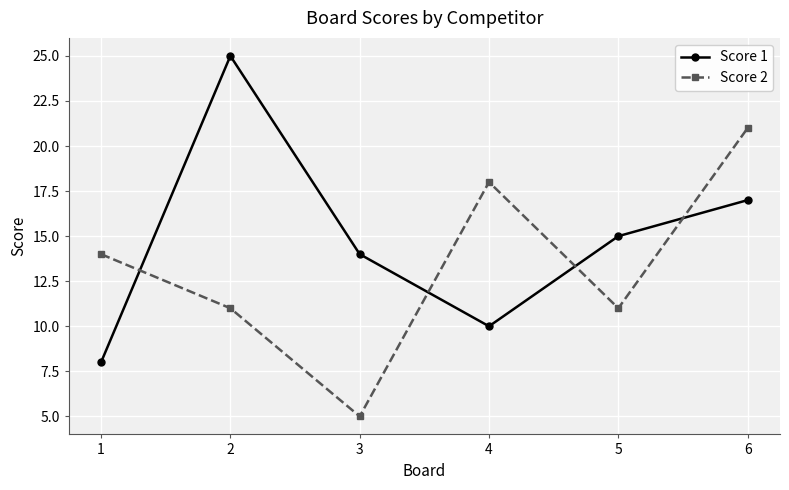

How many interior local valleys does the Score 1 series have?

1